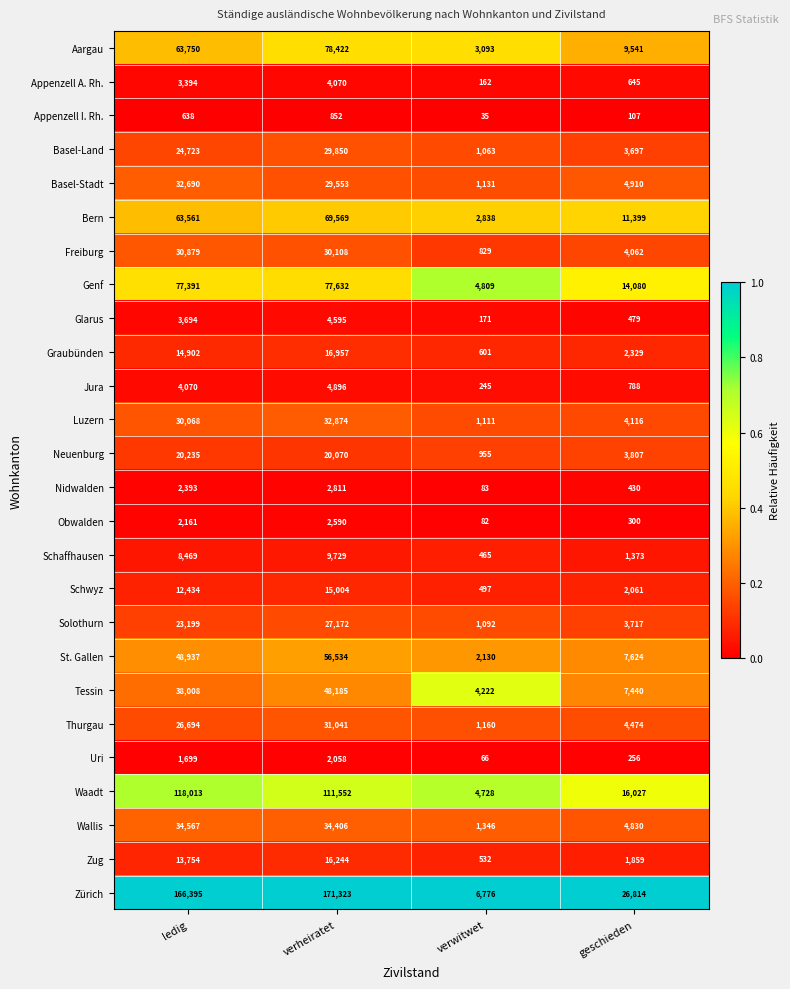

Which series has the widest spread of values?

Zürich